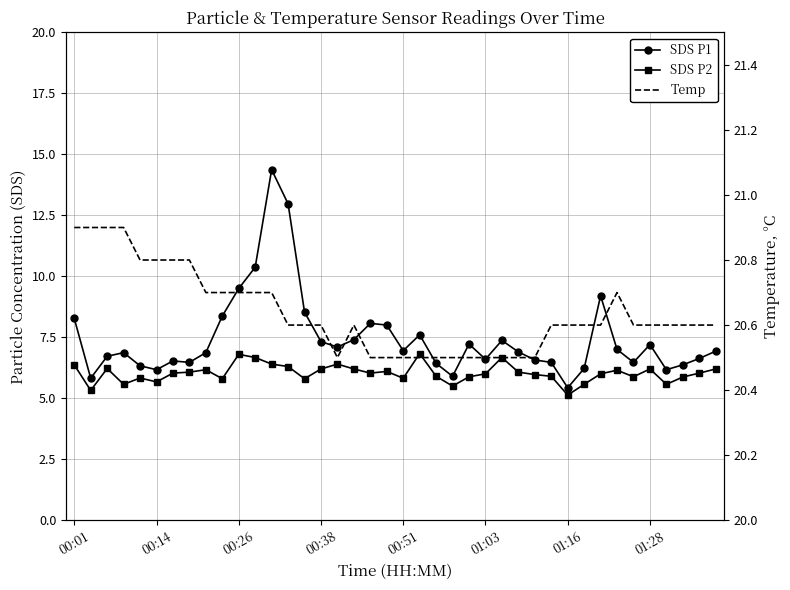

Which series changed the most between 19 and 24?

SDS P1